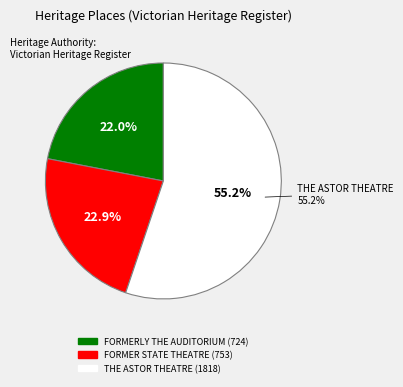

What is the total percentage of FORMER STATE THEATRE and FORMERLY THE AUDITORIUM?

44.8%